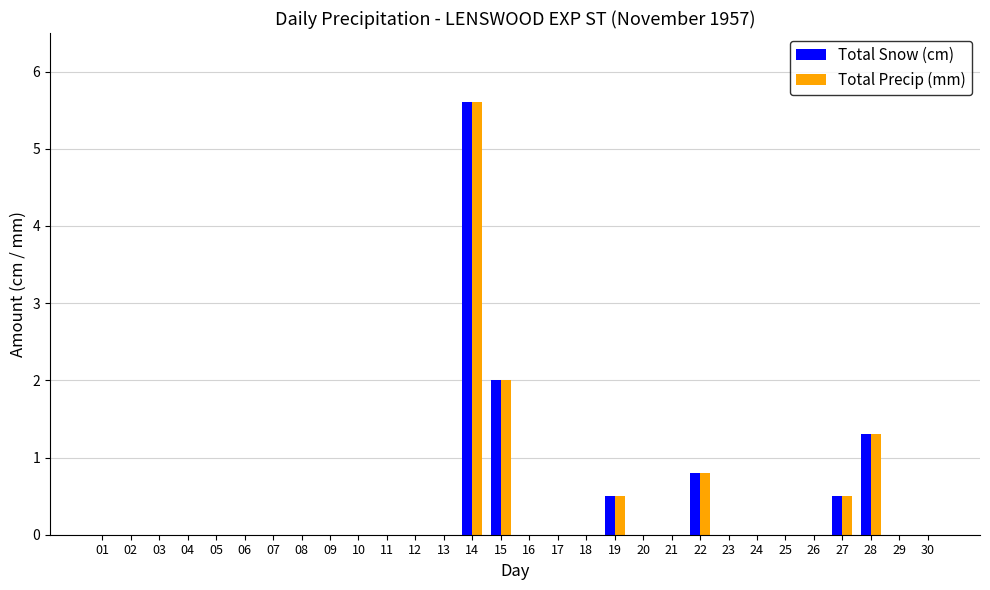

Which category has the highest value across all series?

14